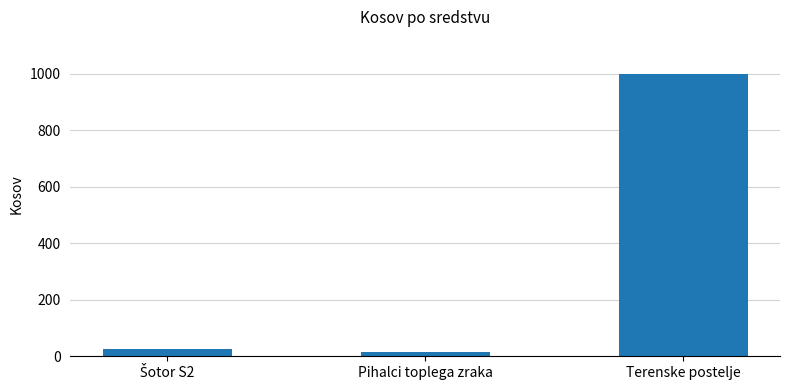

Approximately how many times larger is the value at Terenske postelje compared to Pihalci toplega zraka?

71.4